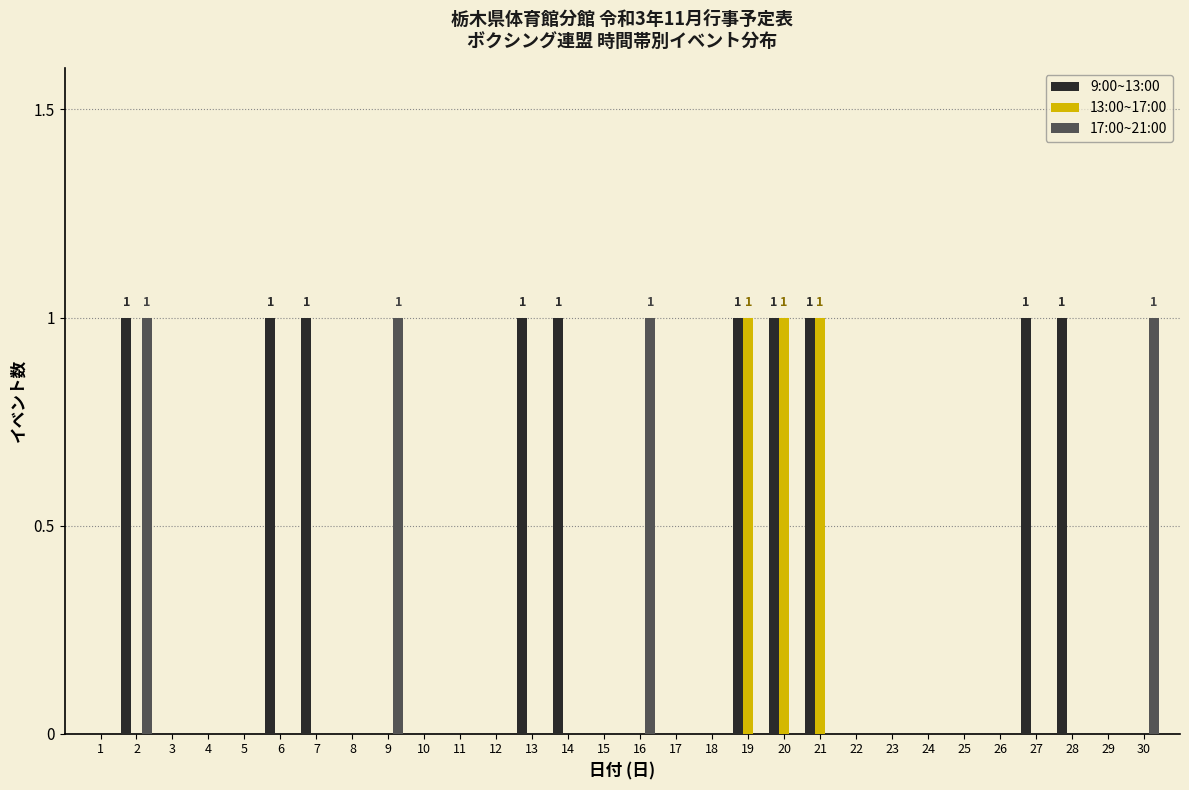

Is the value of 9:00~13:00 at 10 greater than the value of 17:00~21:00 at 9?

No